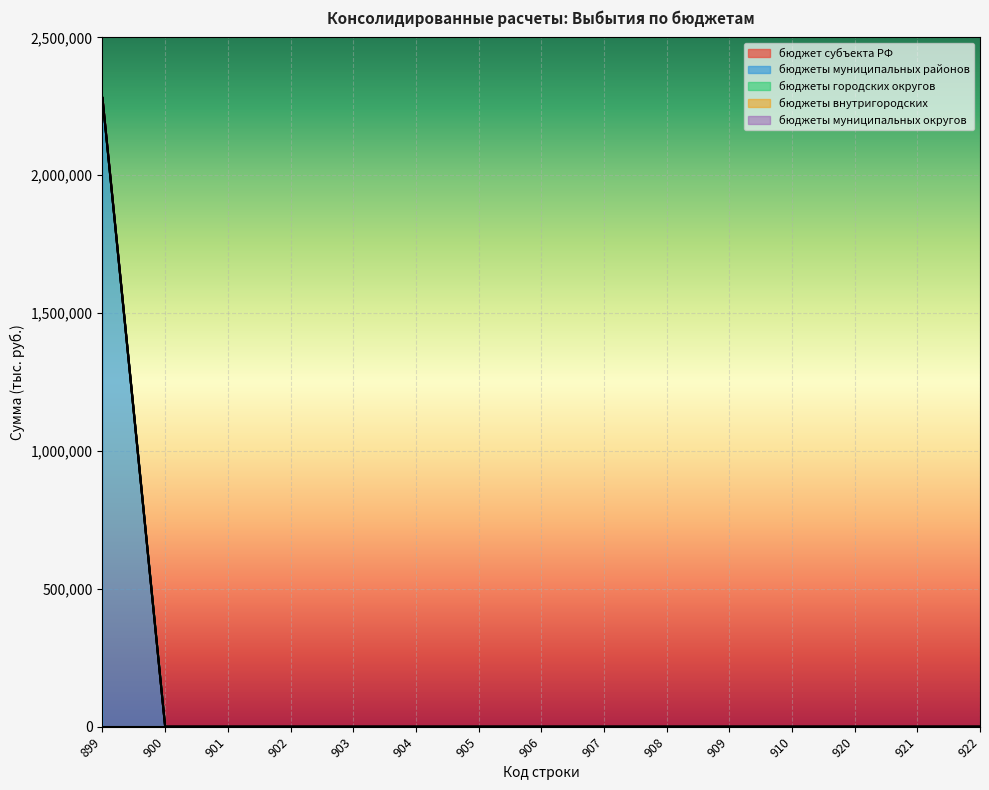

Reading left to right, extract all data points from this chart.

бюджет субъекта РФ: 0.0	0.0	0.0	0.0	0.0	0.0	0.0	0.0	0.0	0.0	0.0	0.0	0.0	0.0	0.0
бюджеты муниципальных районов: 2280370.7	0.0	0.0	0.0	0.0	0.0	0.0	0.0	0.0	0.0	0.0	0.0	0.0	0.0	0.0
бюджеты городских округов: 0.0	0.0	0.0	0.0	0.0	0.0	0.0	0.0	0.0	0.0	0.0	0.0	0.0	0.0	0.0
бюджеты внутригородских: 0.0	0.0	0.0	0.0	0.0	0.0	0.0	0.0	0.0	0.0	0.0	0.0	0.0	0.0	0.0
бюджеты муниципальных округов: 0.0	0.0	0.0	0.0	0.0	0.0	0.0	0.0	0.0	0.0	0.0	0.0	0.0	0.0	0.0